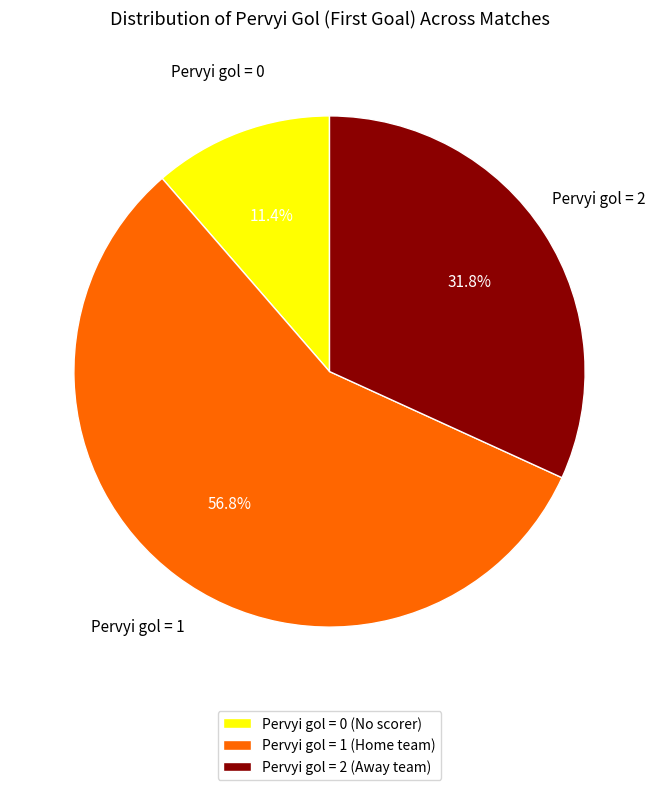

Does Pervyi gol = 1 represent more than half of the total?

Yes